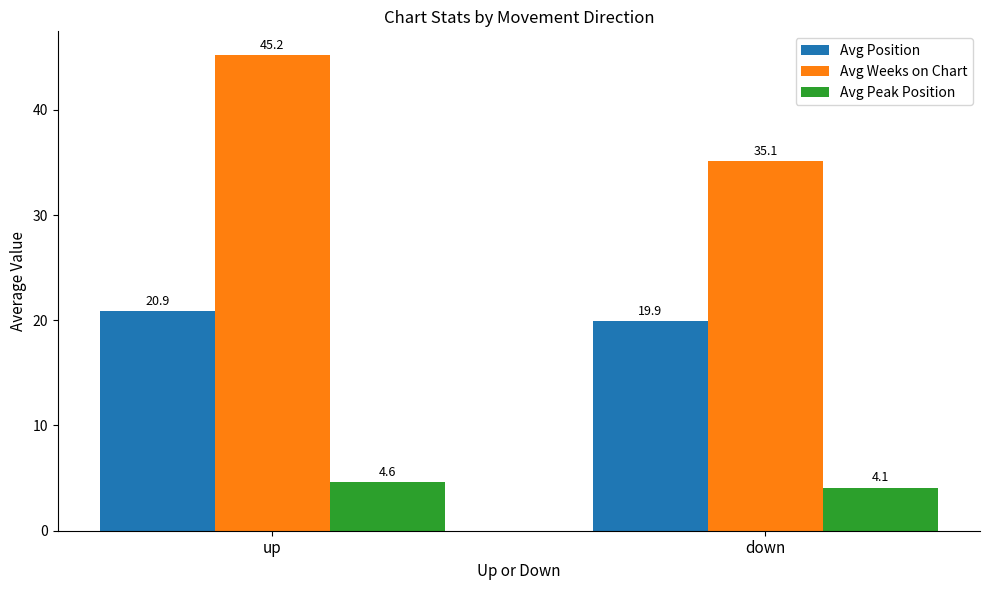

What is the maximum value shown in the chart?

45.2